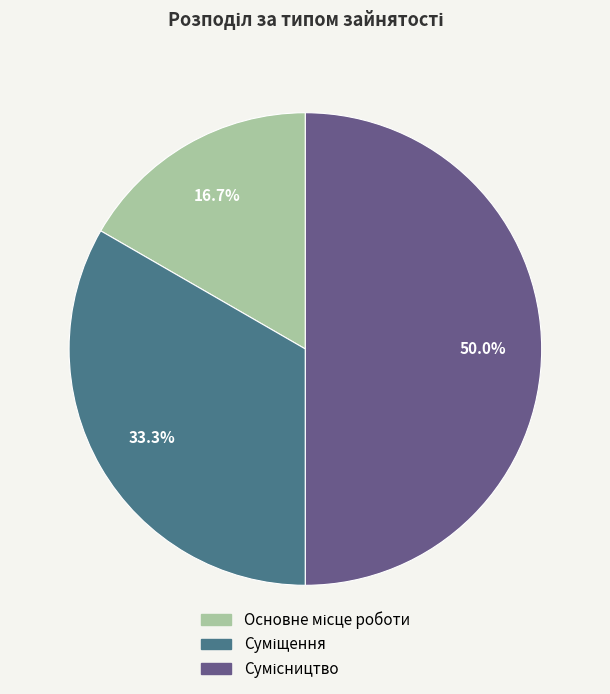

How many segments does this pie chart have?

3